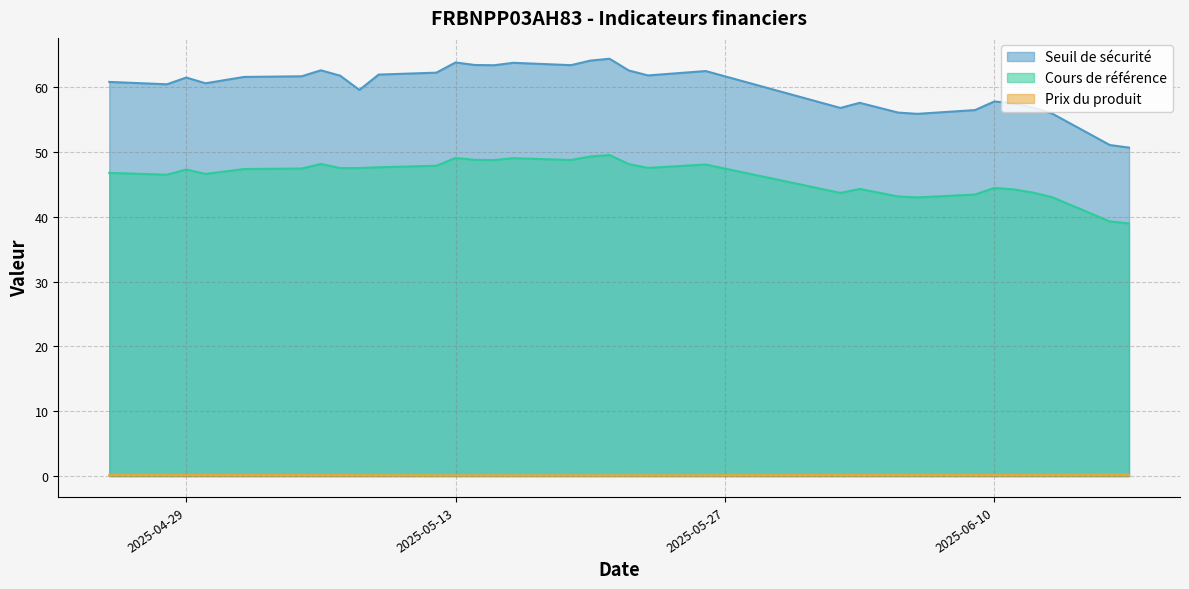

What is the difference between the Prix du produit values at 2025-06-02 and 2025-05-21?

0.1